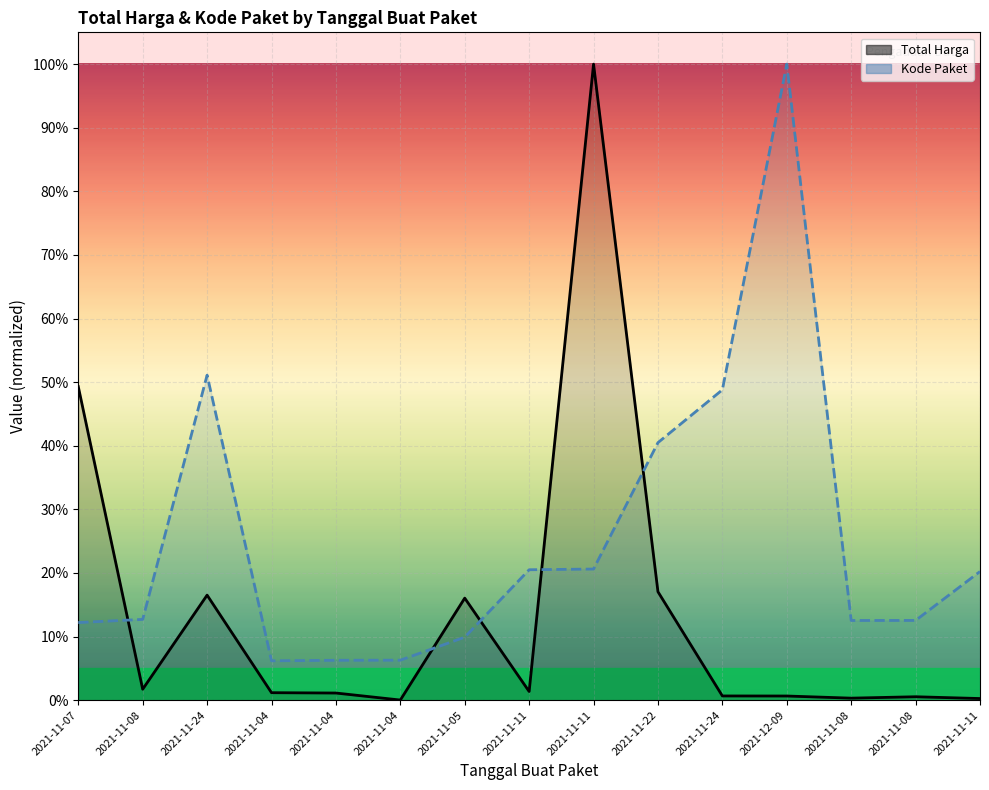

Which has a higher value, 2021-11-08 or 2021-11-08?

2021-11-08